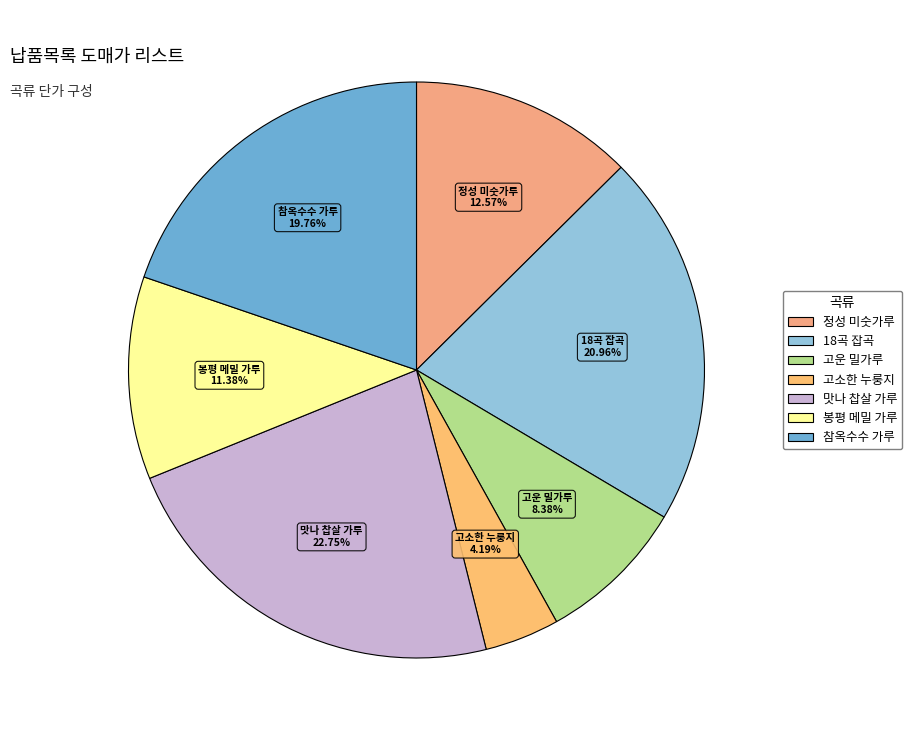

Which slice is the largest?

맛나 찹살 가루